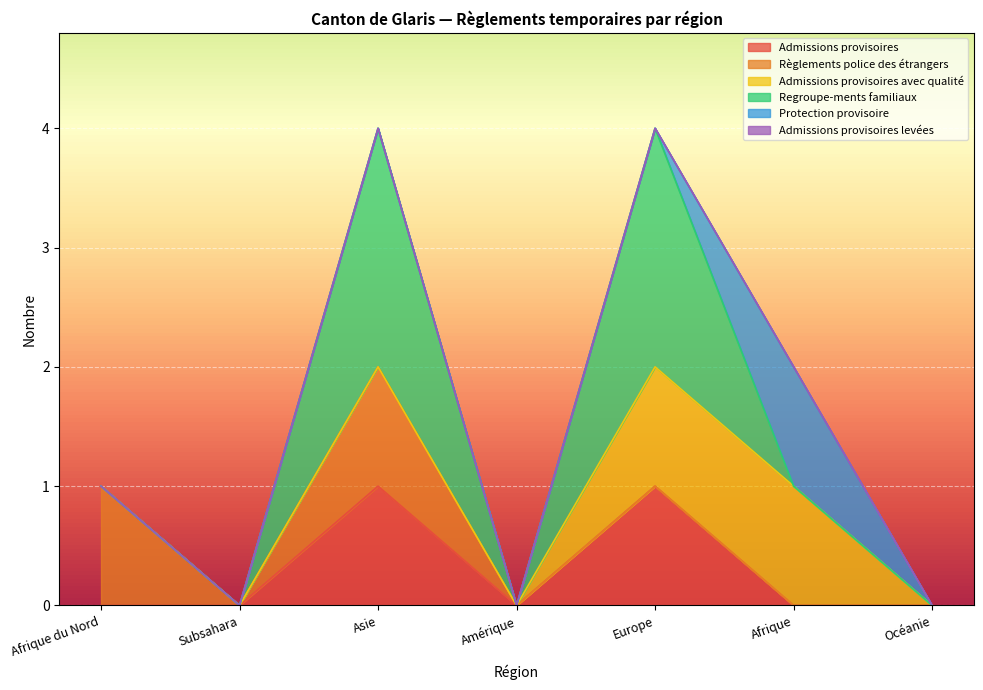

True or false: Regroupe-ments familiaux and Admissions provisoires intersect in this chart.

False